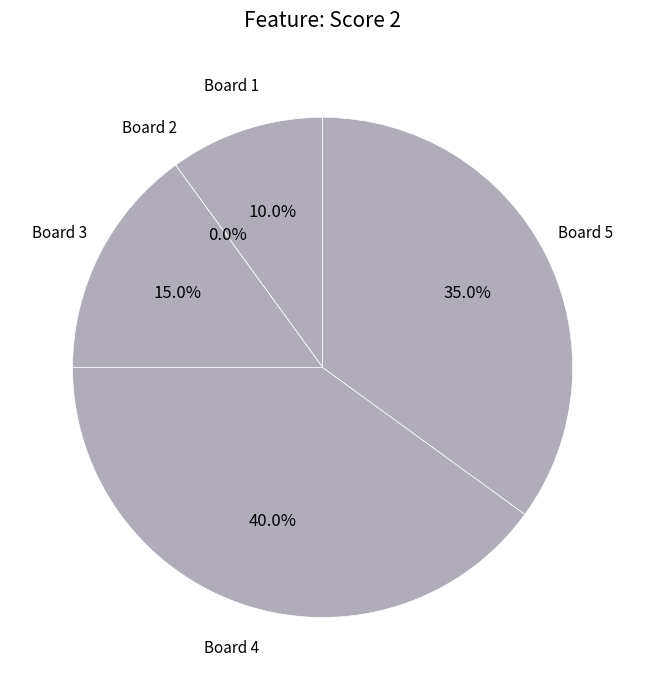

What portion of the pie excludes Board 2?

100.0%